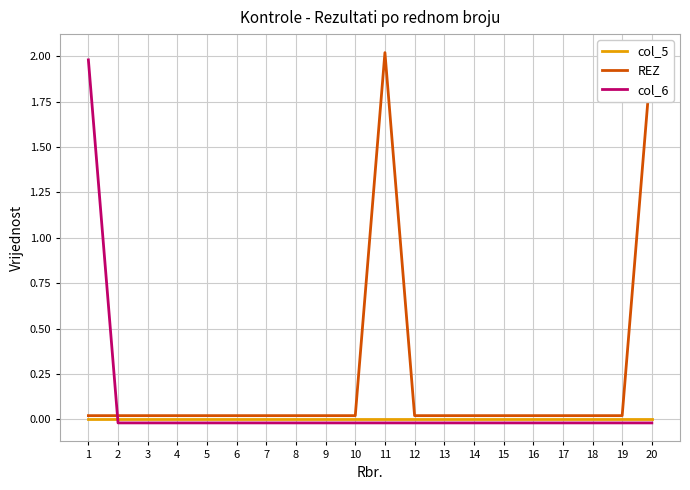

Is this an area chart (filled region under the line)?

No